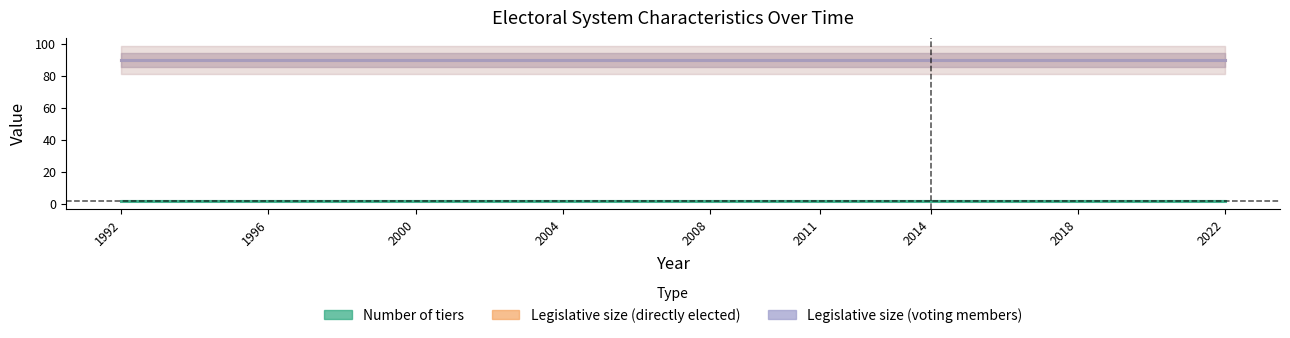

Read the Number of tiers value at 1992.

2